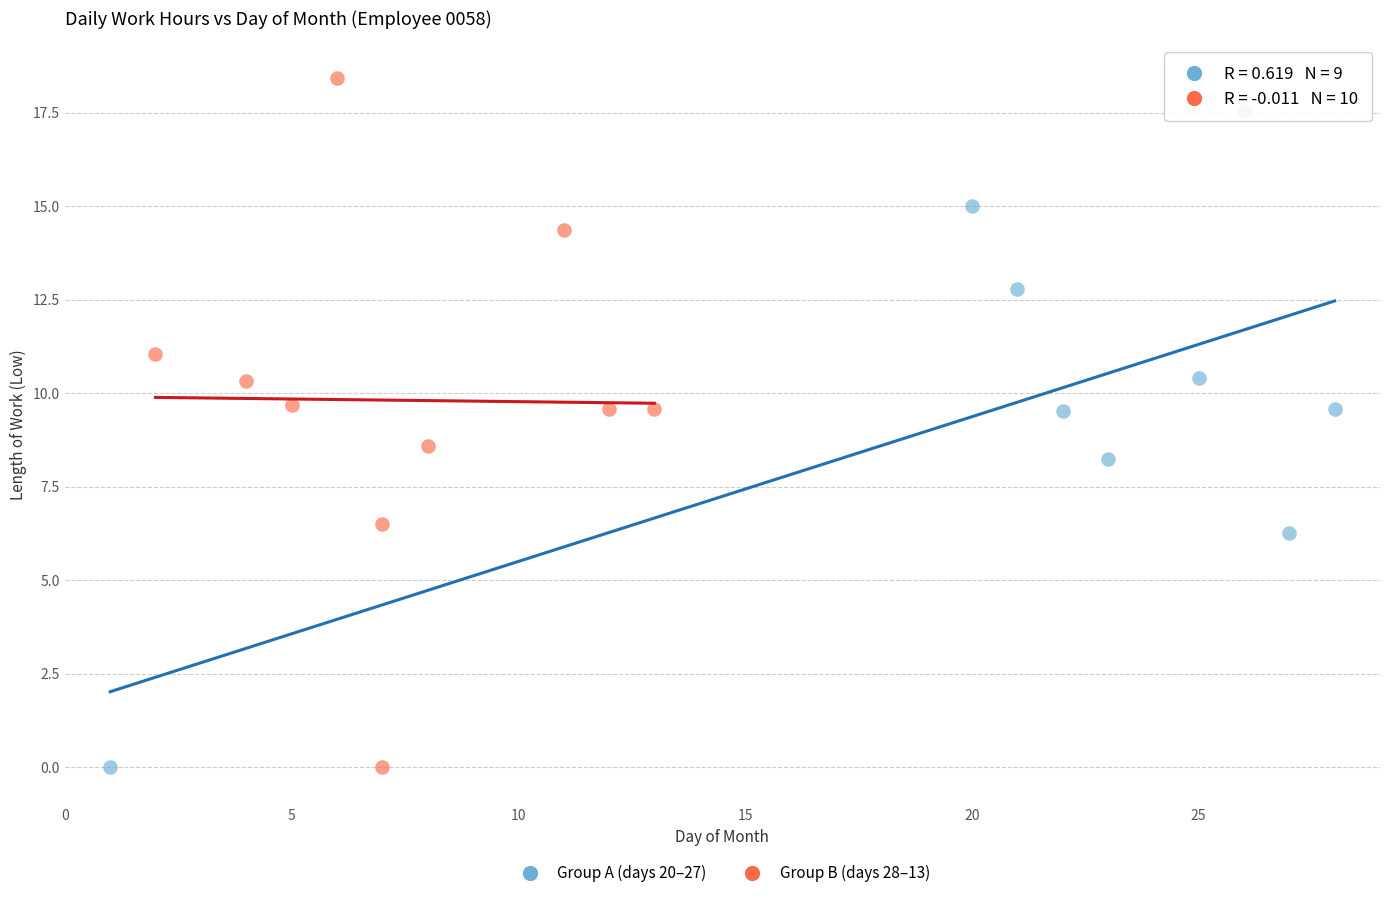

Which series reaches the maximum Y coordinate?

Group B (days 28–13)